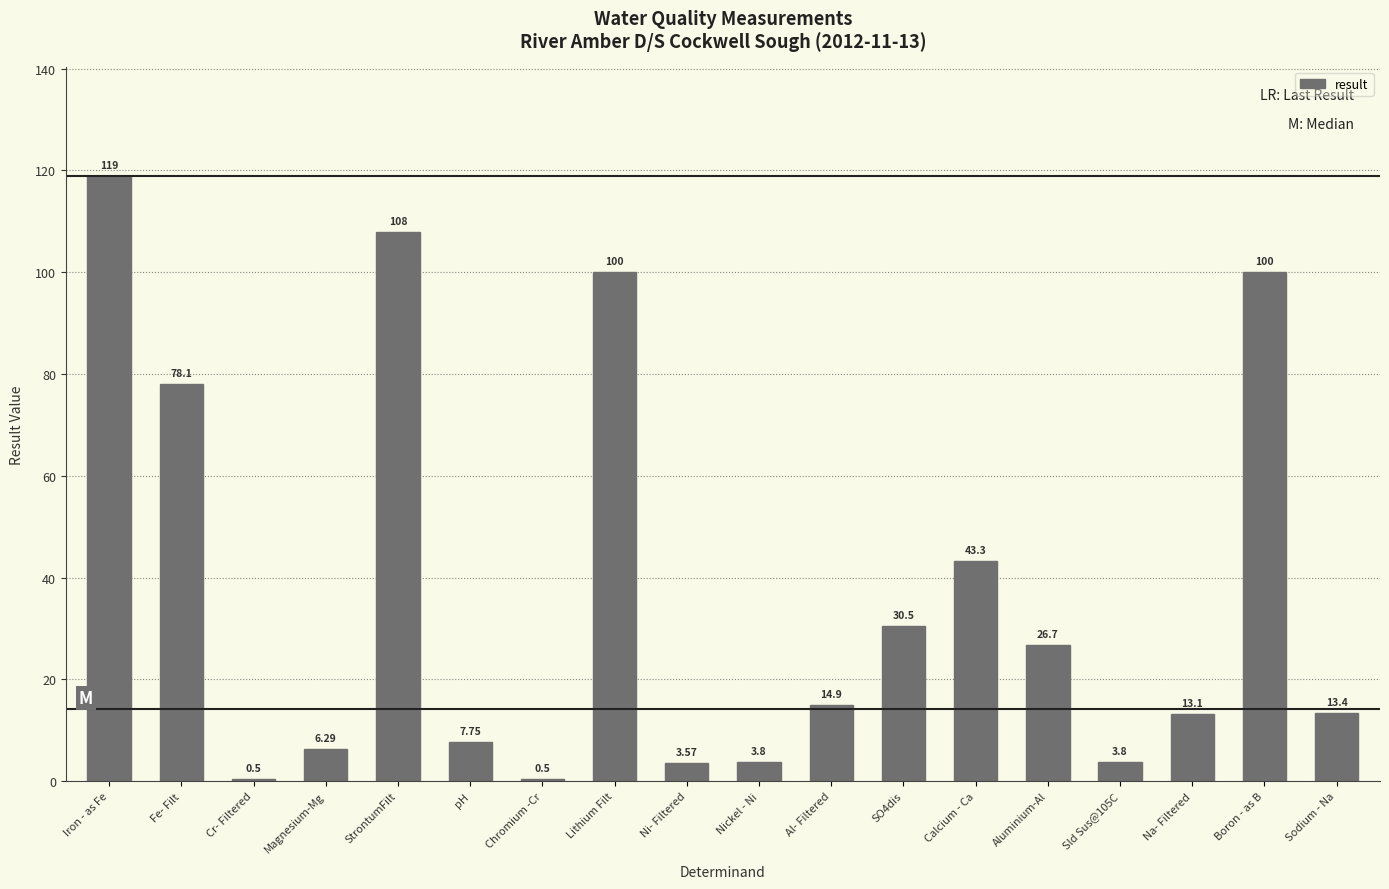

How many values exceed 14?

9